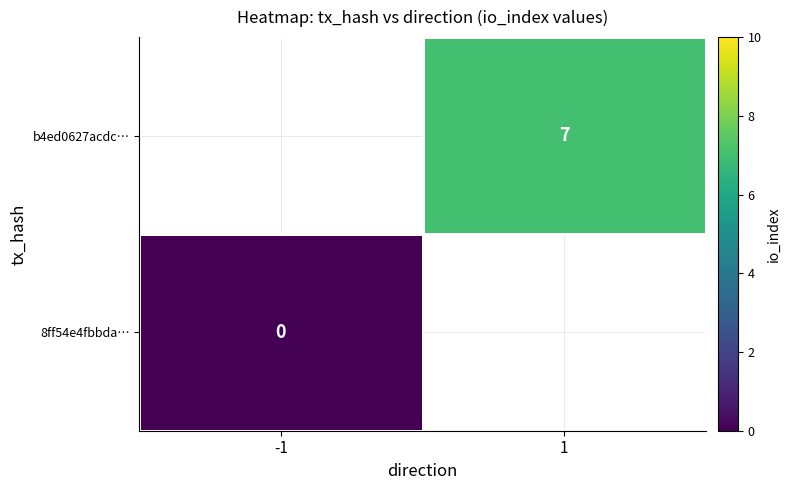

The b4ed0627acdc… series shows 3 at 1. True or false?

False